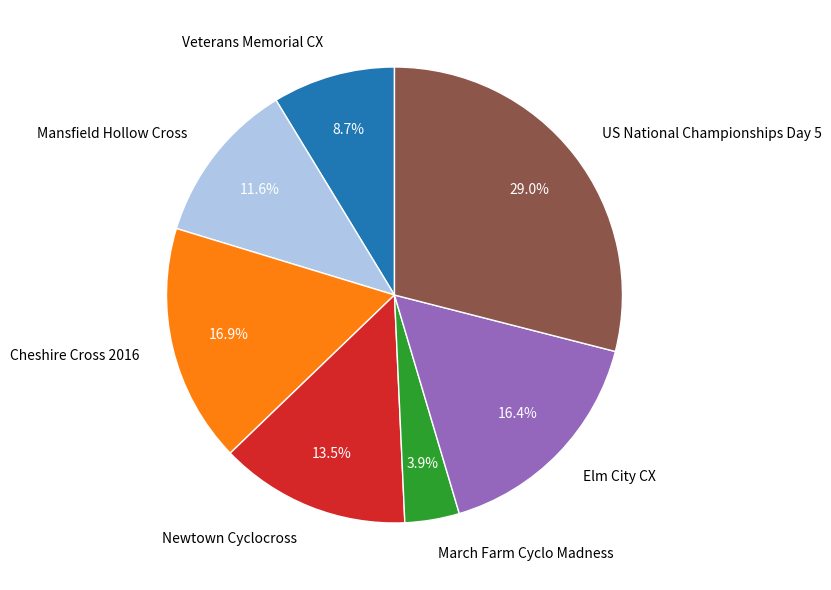

What is the smallest slice in the pie chart?

March Farm Cyclo Madness